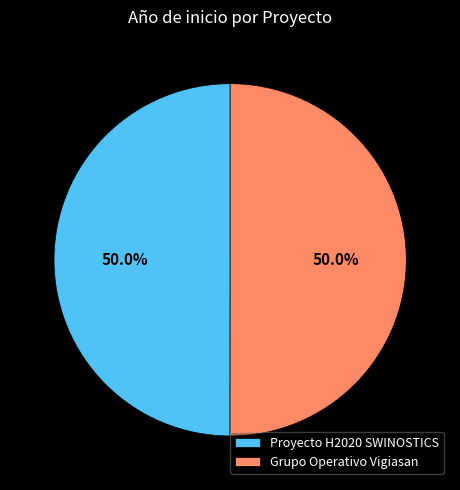

How many slices are in this pie chart?

2